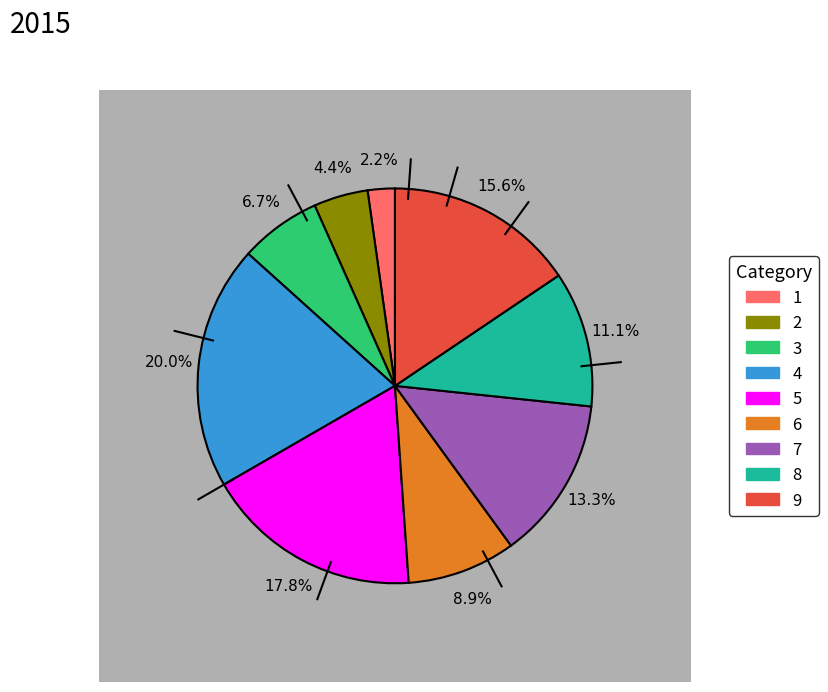

What percentage is NOT represented by 1?

97.8%